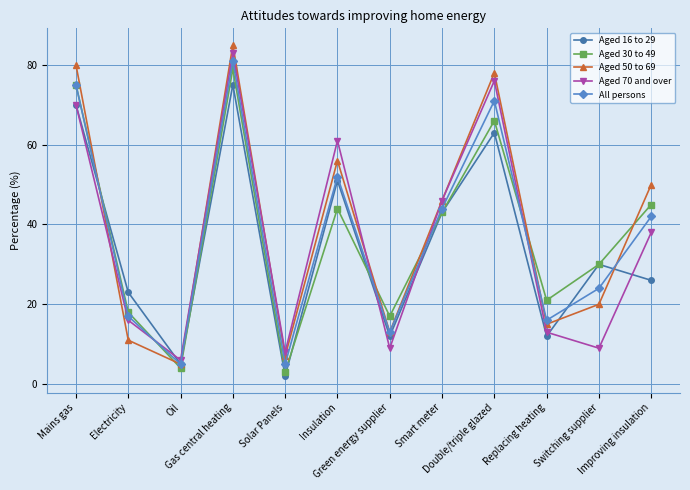

The Aged 16 to 29 series shows 12 at Green energy supplier. True or false?

True